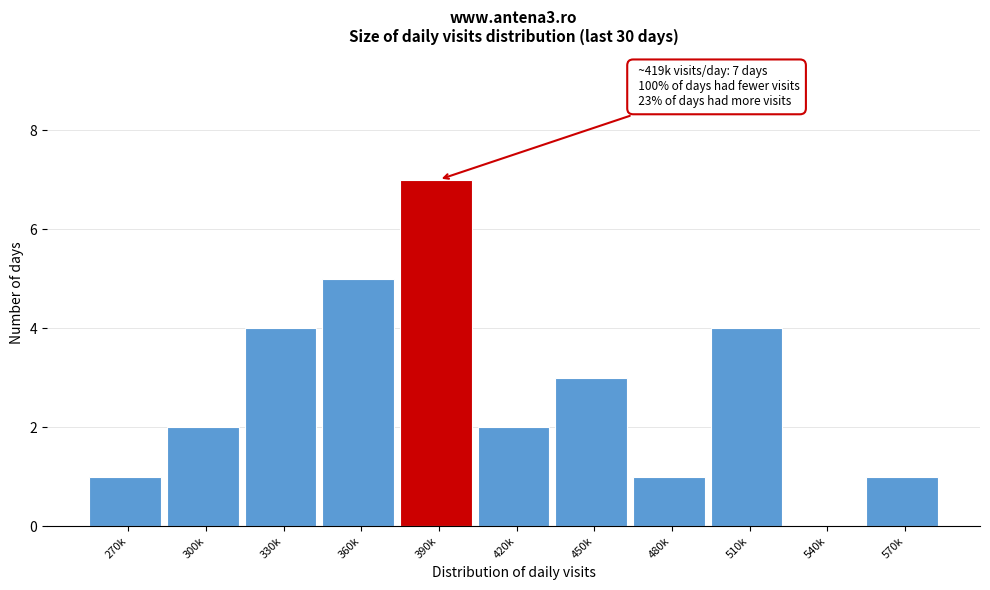

Reading left to right, what are all the values shown in this chart?

270k=1	300k=2	330k=4	360k=5	390k=7	420k=2	450k=3	480k=1	510k=4	540k=0	570k=1